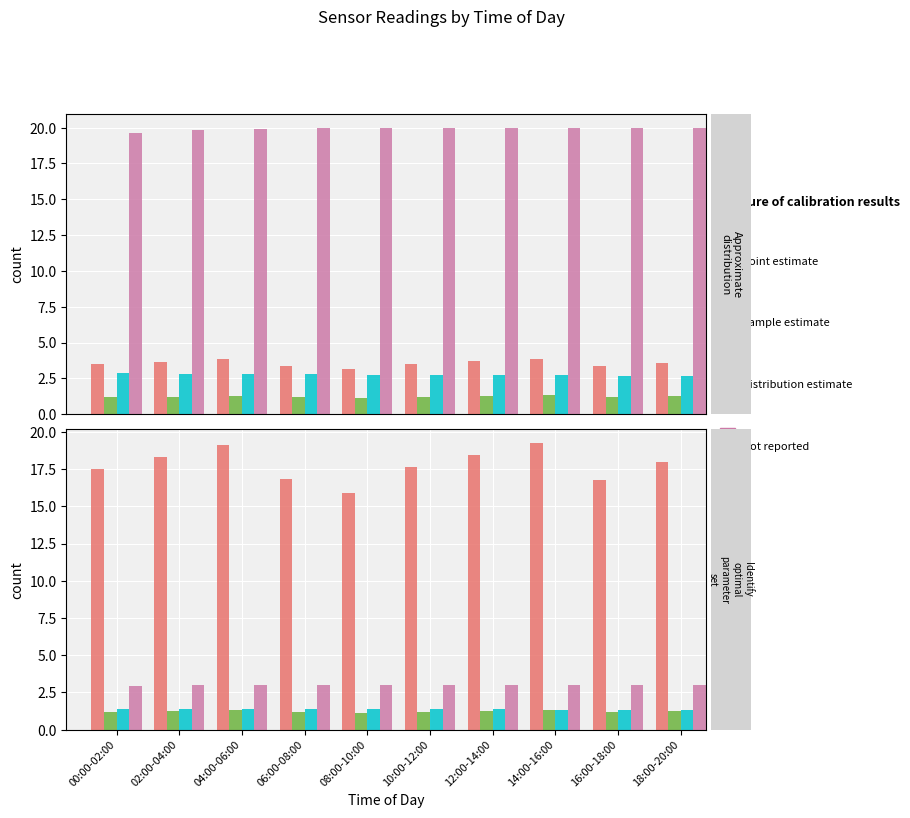

Is it true that Humidity equals 3.0 at 10:00-12:00?

True